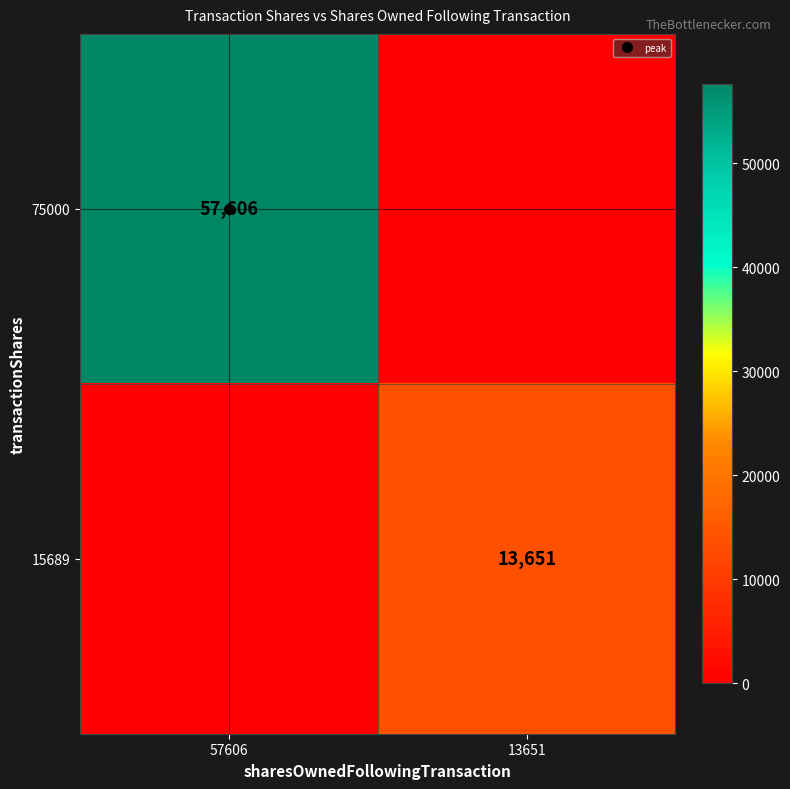

The 75000 series shows 57606 at 57606. True or false?

True